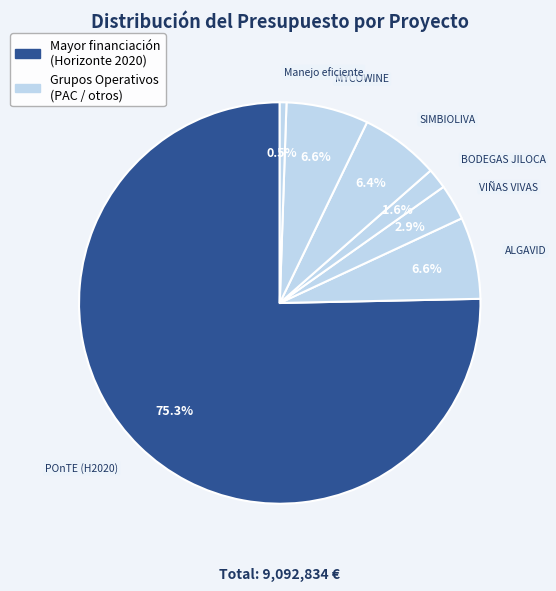

Which has a higher value, Manejo eficiente or VIÑAS VIVAS?

VIÑAS VIVAS